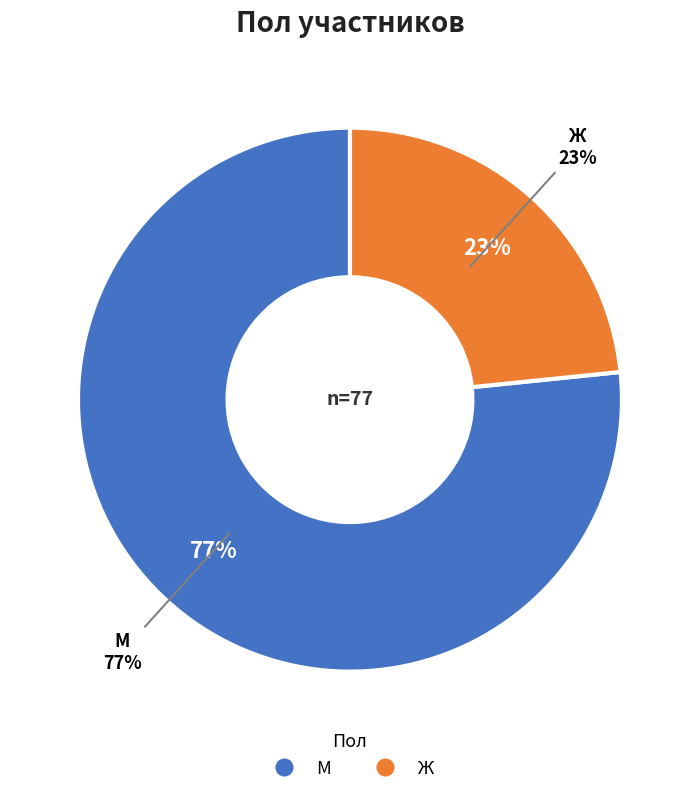

Which slice represents more than half of the pie?

М